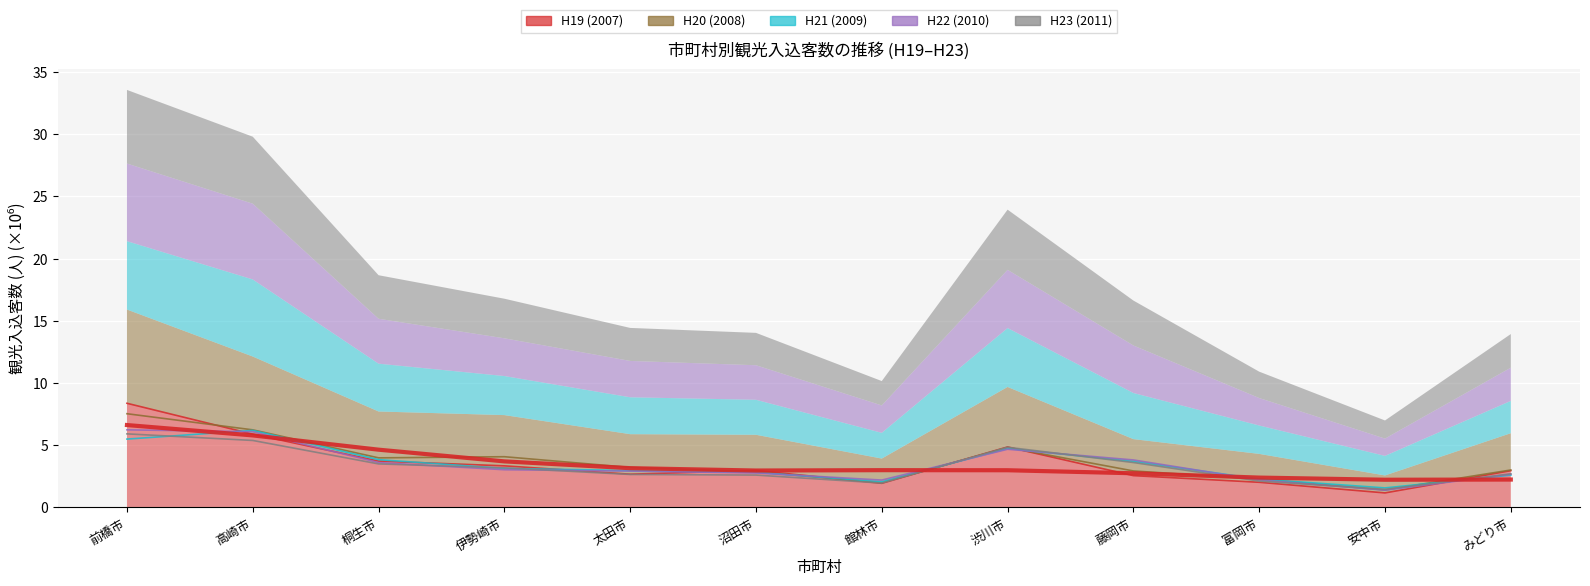

What is the difference between the H19 (2007) values at 藤岡市 and 桐生市?

1.2